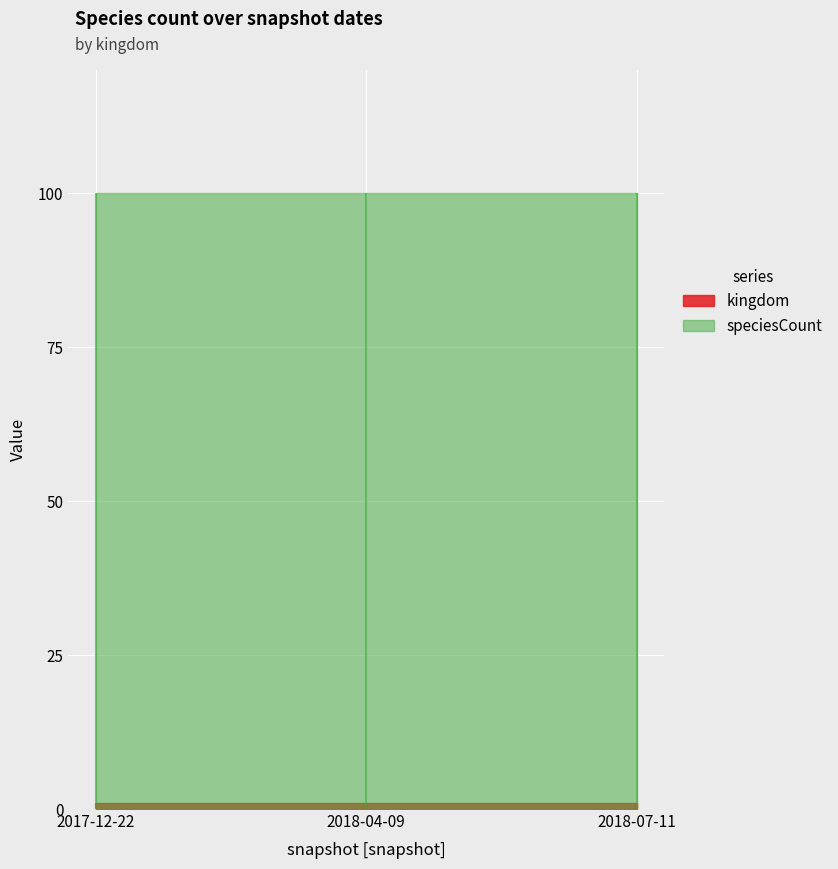

What are all the series names shown in the legend?

kingdom, speciesCount